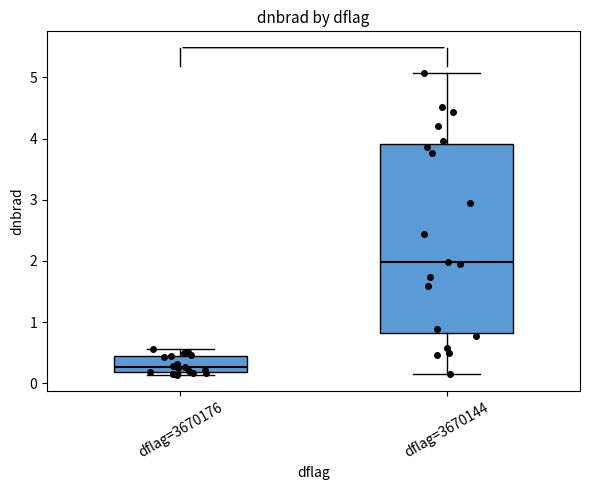

Reading left to right, transcribe this box plot: for each box, give where its median line is, the range the box spans, and where its two whiskers end, as read against the y-axis. The values are not printed on the chart, so give them approximately, as read against the axis.

dflag=3670176: median 0.3, box 0.2 to 0.4, whiskers 0.1 to 0.6
dflag=3670144: median 2.0, box 0.8 to 3.9, whiskers 0.2 to 5.1